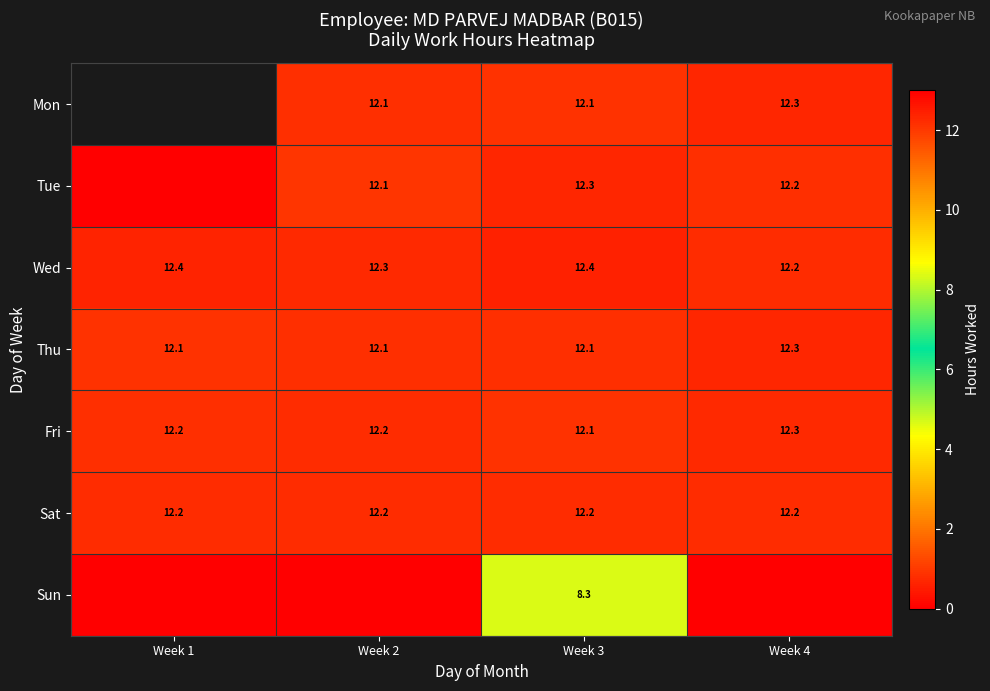

What is the average value of the Sat series?

12.2